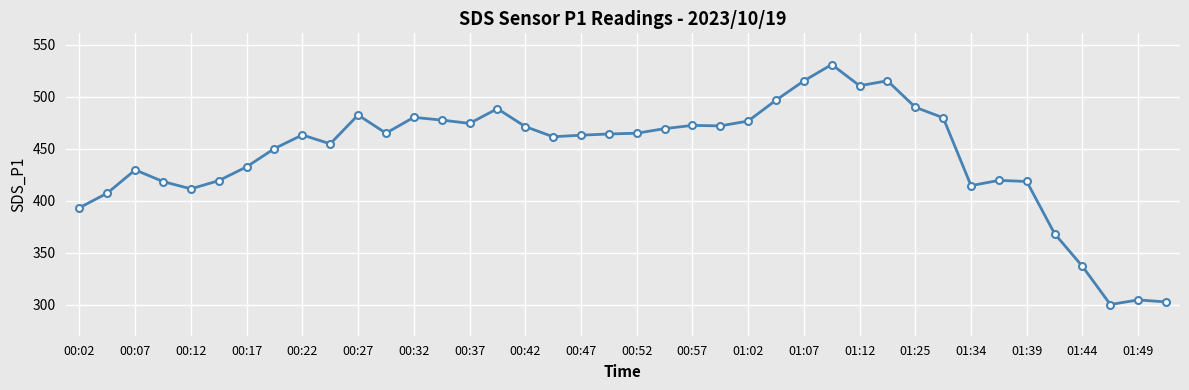

Count the number of categories in the chart.

40